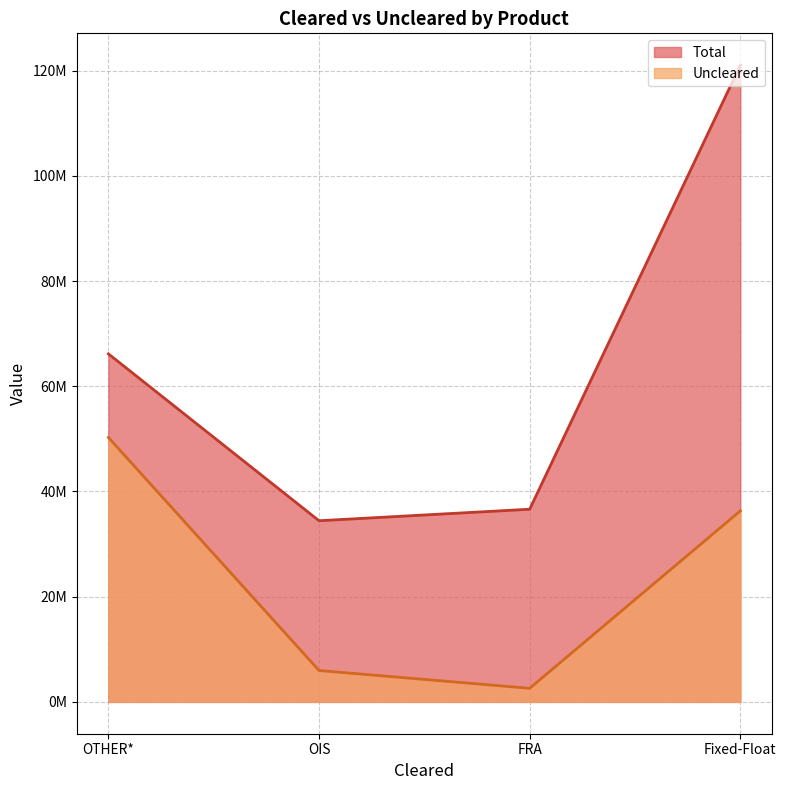

Is the value of Total at FRA greater than the value of Uncleared at FRA?

Yes